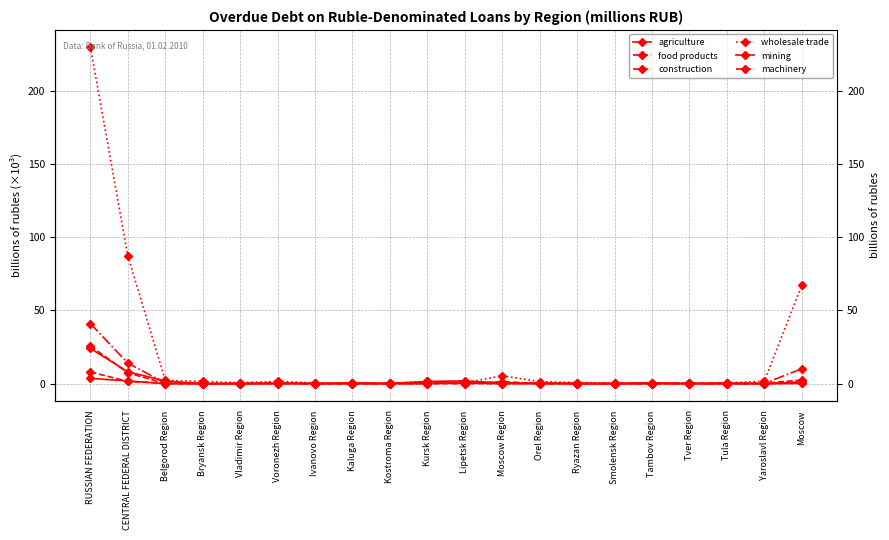

How many values in machinery are above zero?

18